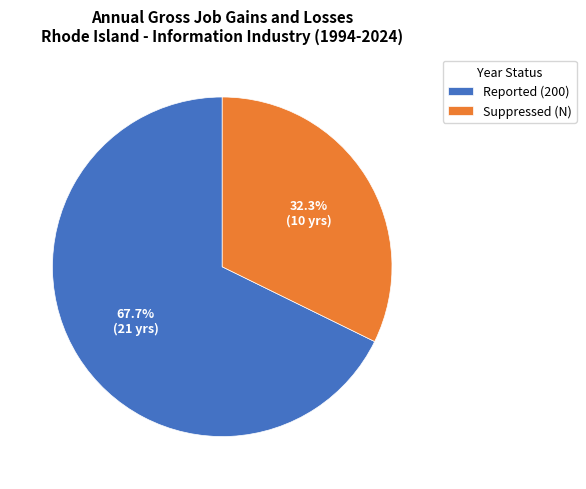

How many slices are in this pie chart?

2